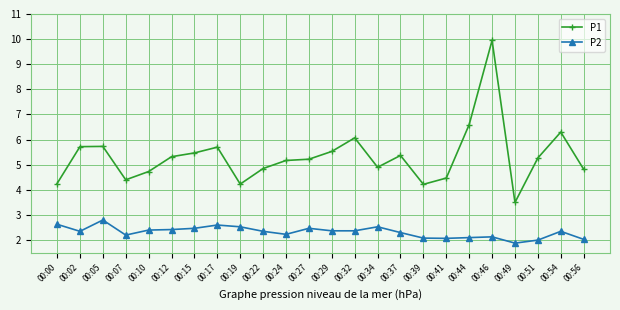

Is this an area chart (filled region under the line)?

No